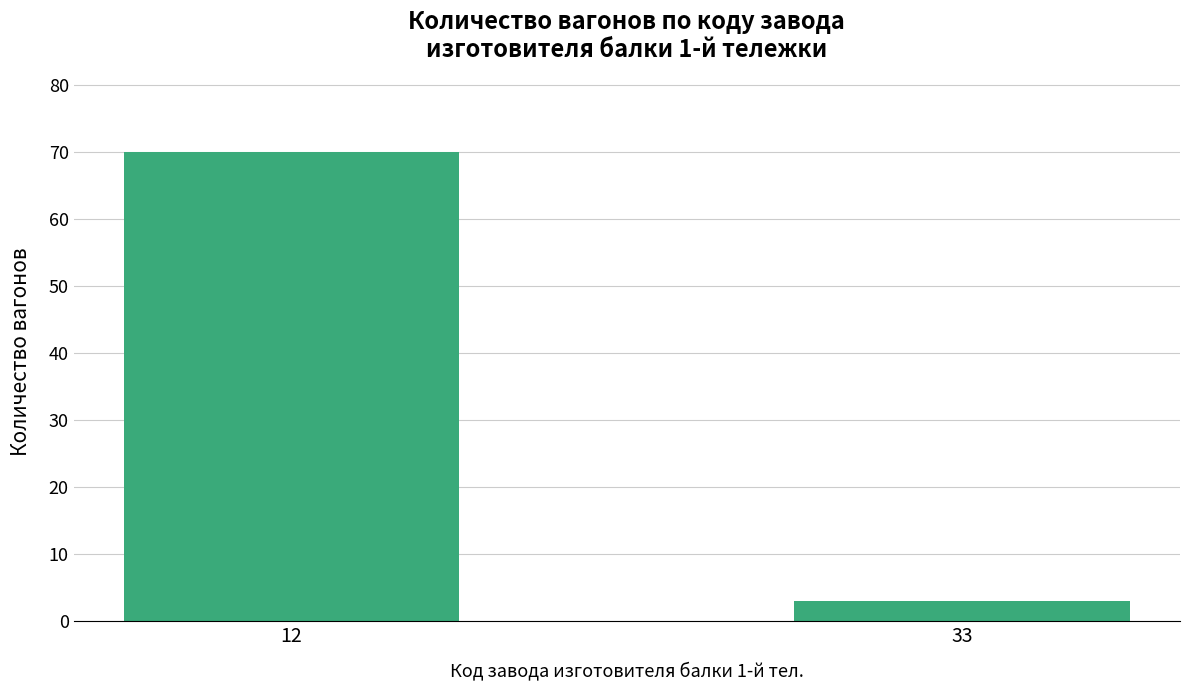

What is the ratio of the value at 12 to the value at 33?

23.3